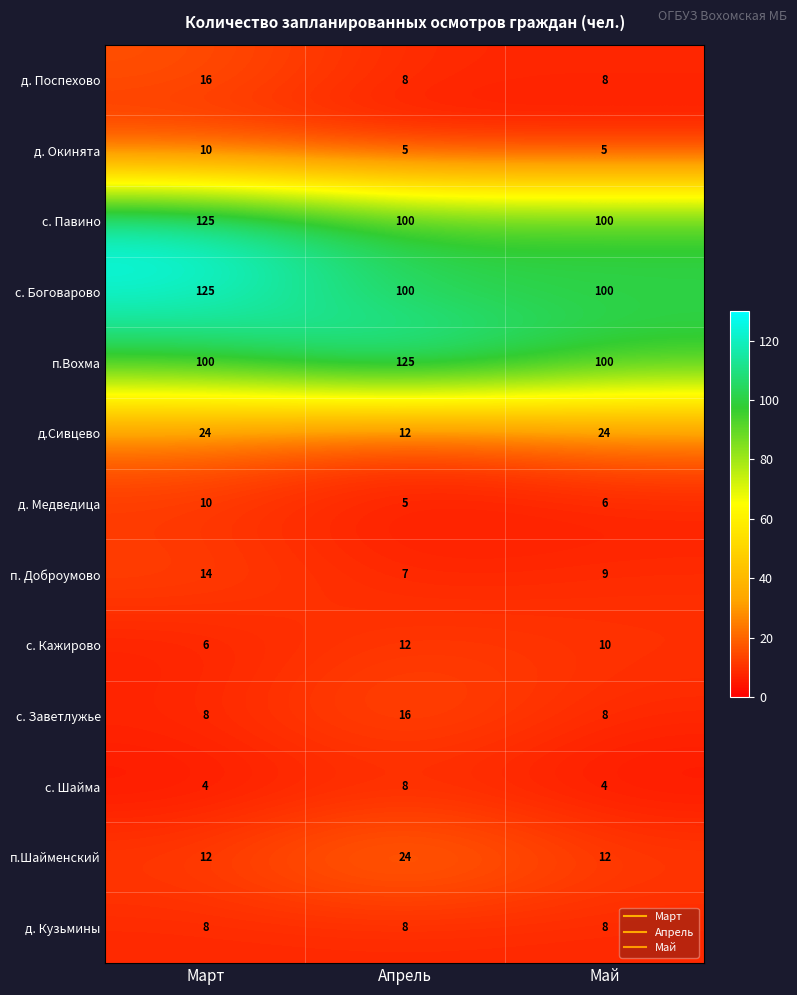

How many п.Шайменский values are between 12 and 24?

3